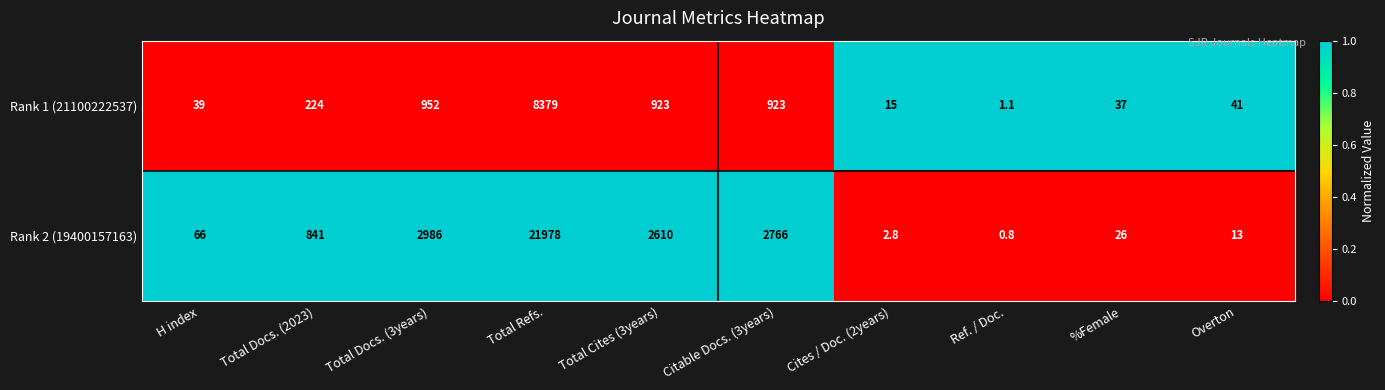

Reading left to right, what are all the values shown in this chart?

Rank 1 (21100222537): 39.0	224.0	952.0	8379.0	923.0	923.0	15.0	1.1	37.0	41.0
Rank 2 (19400157163): 66.0	841.0	2986.0	21978.0	2610.0	2766.0	2.8	0.8	26.0	13.0